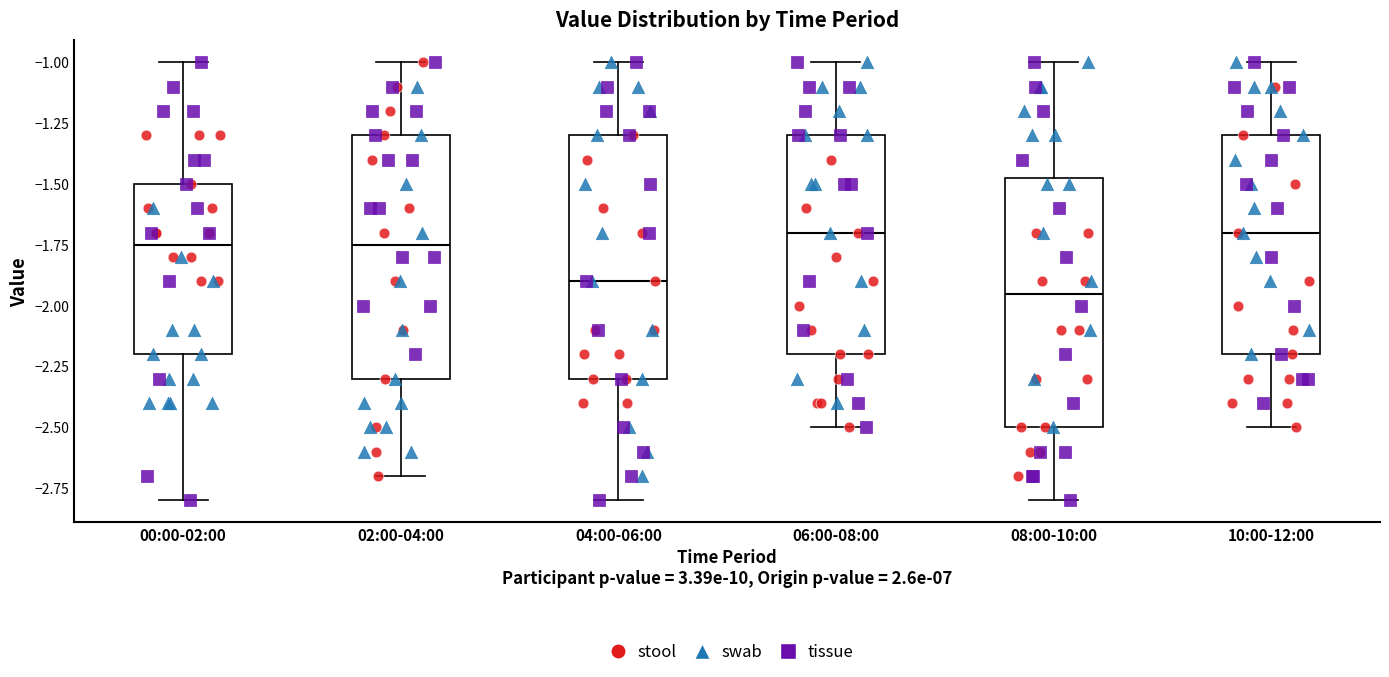

Reading left to right, transcribe this box plot: for each box, give where its median line is, the range the box spans, and where its two whiskers end, as read against the y-axis. The values are not printed on the chart, so give them approximately, as read against the axis.

00:00-02:00: median -1.75, box -2.20 to -1.50, whiskers -2.80 to -1.00
02:00-04:00: median -1.75, box -2.30 to -1.30, whiskers -2.70 to -1.00
04:00-06:00: median -1.90, box -2.30 to -1.30, whiskers -2.80 to -1.00
06:00-08:00: median -1.70, box -2.20 to -1.30, whiskers -2.50 to -1.00
08:00-10:00: median -1.95, box -2.50 to -1.45, whiskers -2.80 to -1.00
10:00-12:00: median -1.70, box -2.20 to -1.30, whiskers -2.50 to -1.00